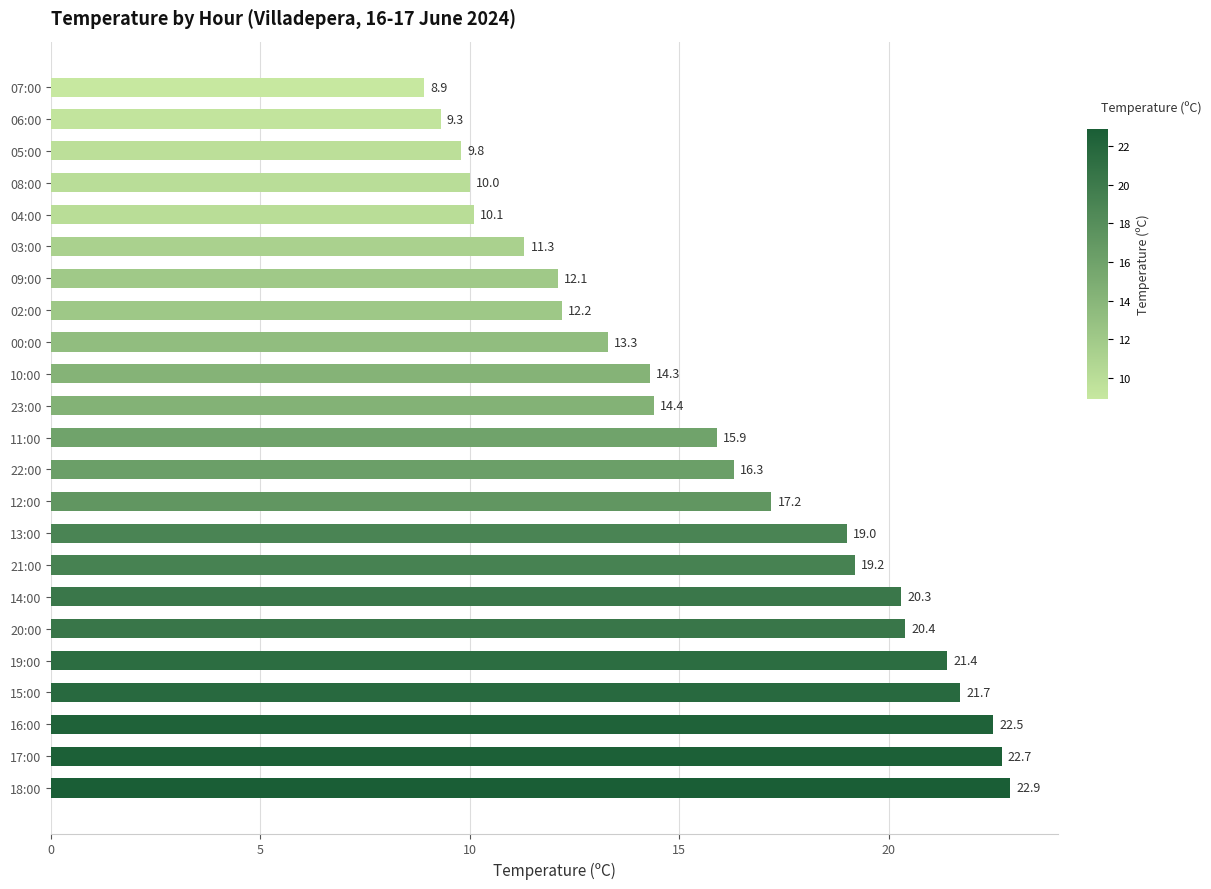

Reading bottom to top, extract all data points from this chart.

18:00=22.9	17:00=22.7	16:00=22.5	15:00=21.7	19:00=21.4	20:00=20.4	14:00=20.3	21:00=19.2	13:00=19.0	12:00=17.2	22:00=16.3	11:00=15.9	23:00=14.4	10:00=14.3	00:00=13.3	02:00=12.2	09:00=12.1	03:00=11.3	04:00=10.1	08:00=10.0	05:00=9.8	06:00=9.3	07:00=8.9